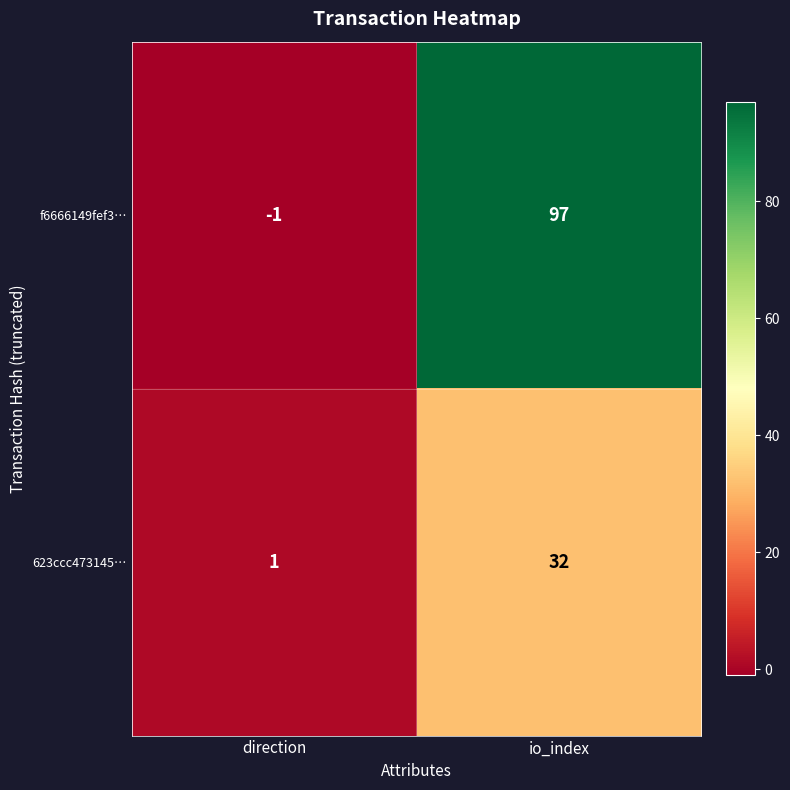

How many negative values does the f6666149fef3… series have?

1